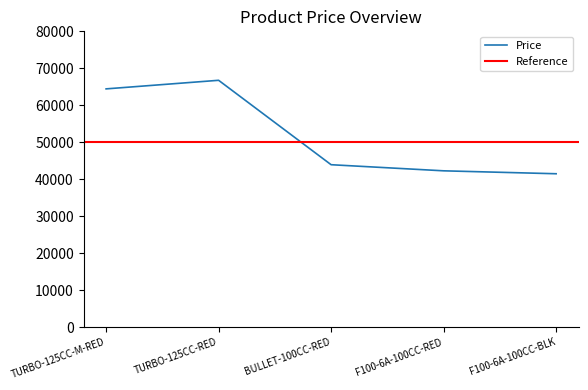

What is the minimum value for Price?

41485.1